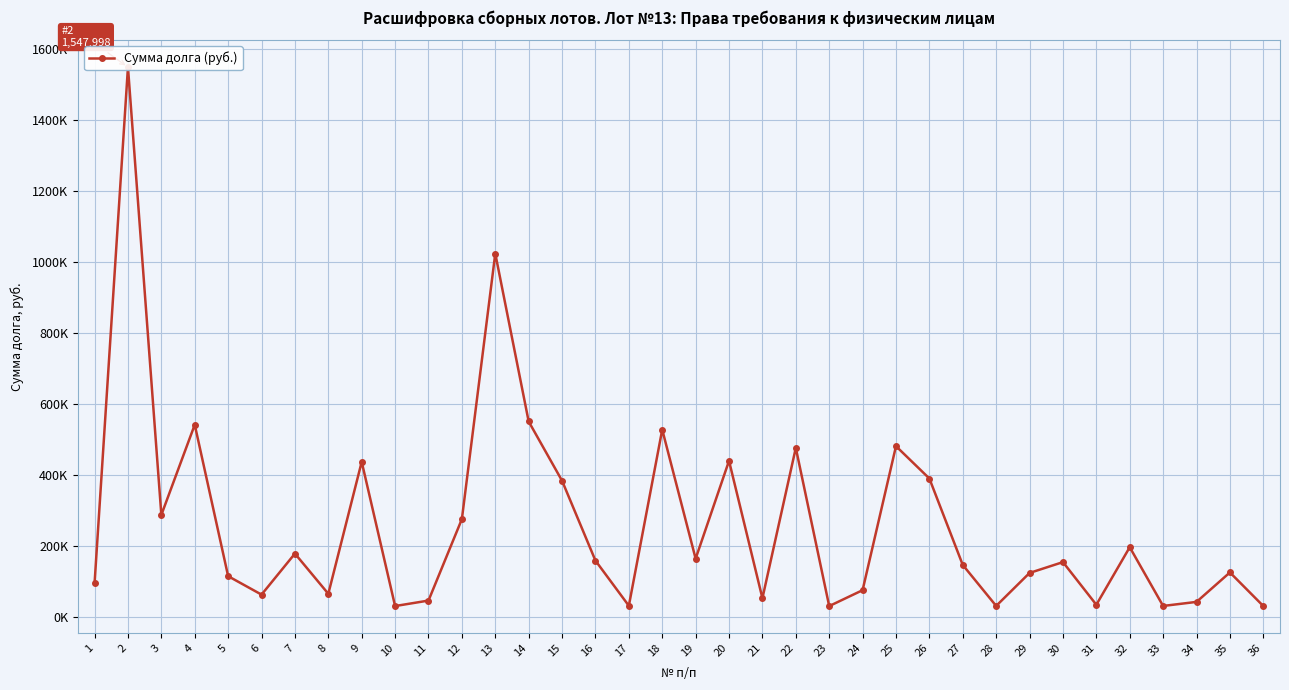

Reading left to right, list all the values displayed in this chart.

94159.8	1547998.2	287096.8	541089.0	114573.9	62601.6	178109.7	64961.8	436548.2	30413.7	45857.3	275265.2	1023126.2	550154.3	383260.9	158334.8	31155.6	527193.3	163856.7	439324.2	52491.0	475798.5	30320.1	75097.6	480628.7	389549.9	146144.9	30776.9	123626.6	154181.1	34069.3	196126.0	30687.2	42130.2	125078.9	30532.2